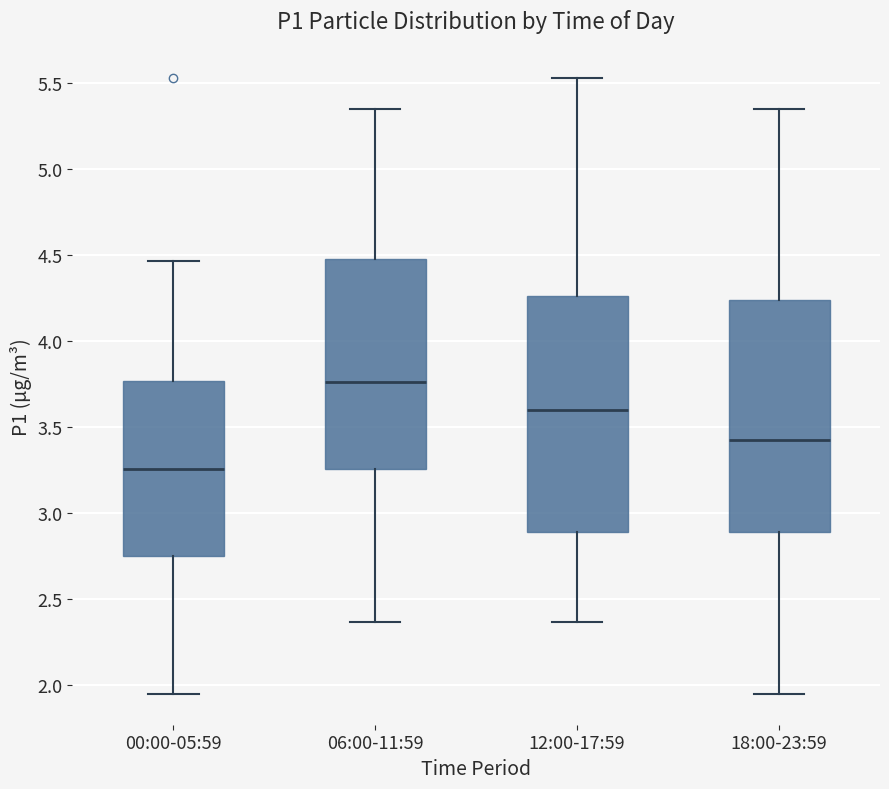

Reading left to right, transcribe this box plot: for each box, give where its median line is, the range the box spans, and where its two whiskers end, as read against the y-axis. The values are not printed on the chart, so give them approximately, as read against the axis.

00:00-05:59: median 3.25, box 2.75 to 3.75, whiskers 1.95 to 4.45
06:00-11:59: median 3.75, box 3.25 to 4.50, whiskers 2.35 to 5.35
12:00-17:59: median 3.60, box 2.90 to 4.25, whiskers 2.35 to 5.55
18:00-23:59: median 3.45, box 2.90 to 4.25, whiskers 1.95 to 5.35